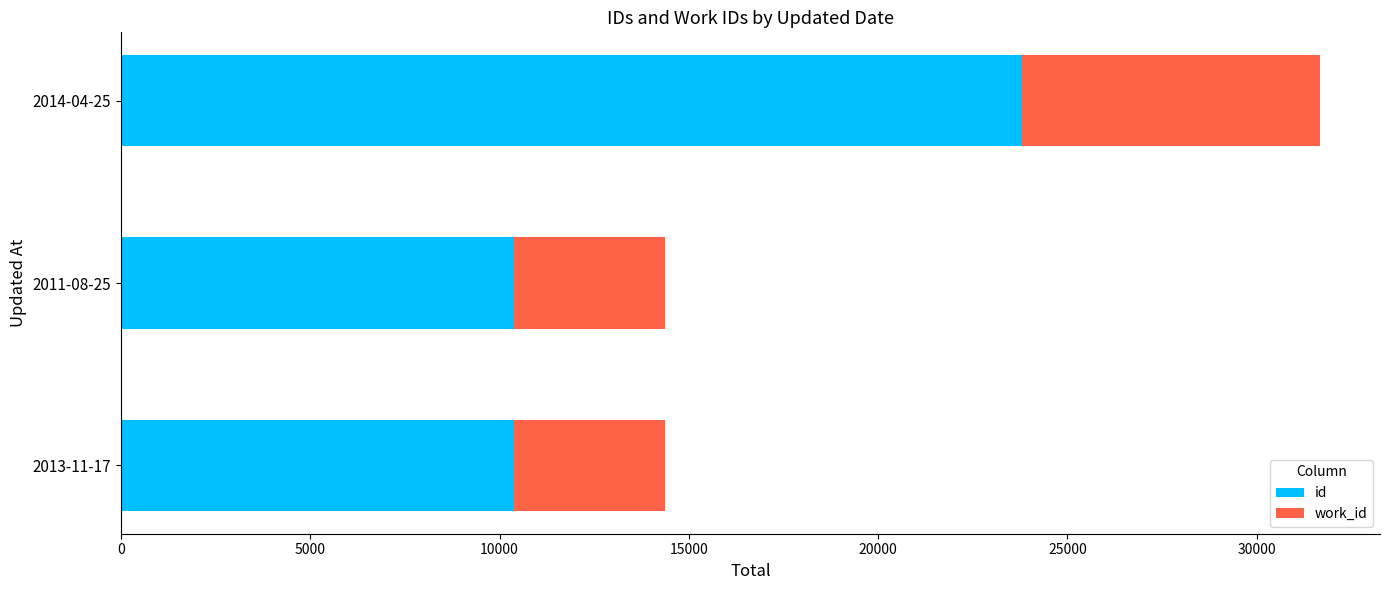

Which series has the widest spread of values?

id